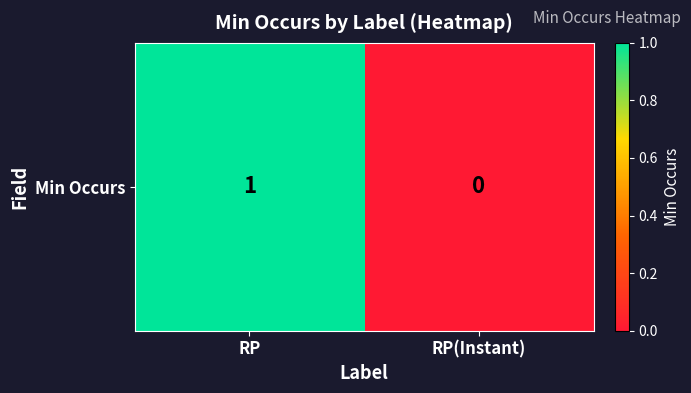

Which label corresponds to the smallest value in the chart?

RP(Instant)